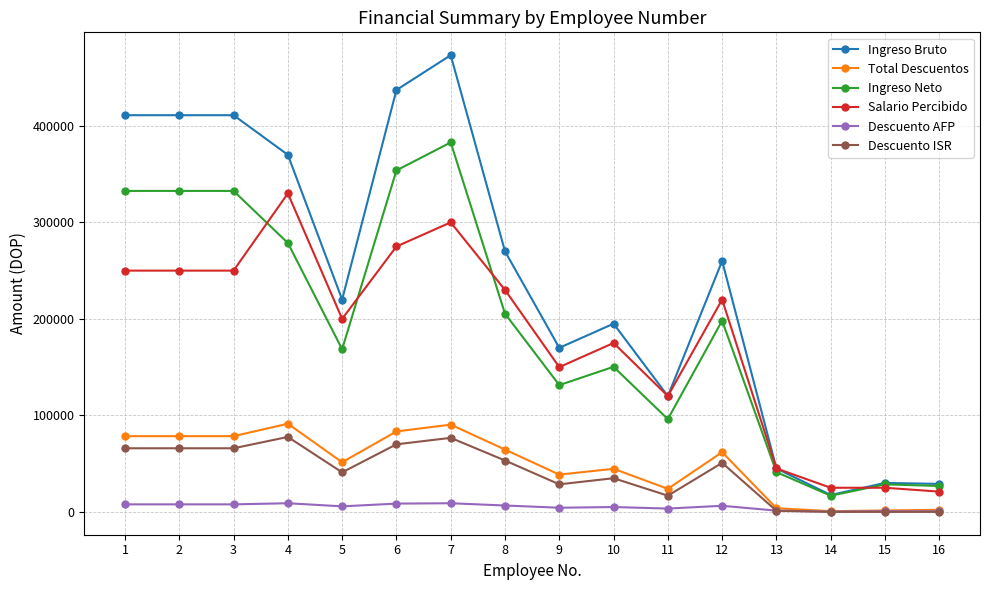

Which series has the largest total across all categories?

Ingreso Bruto